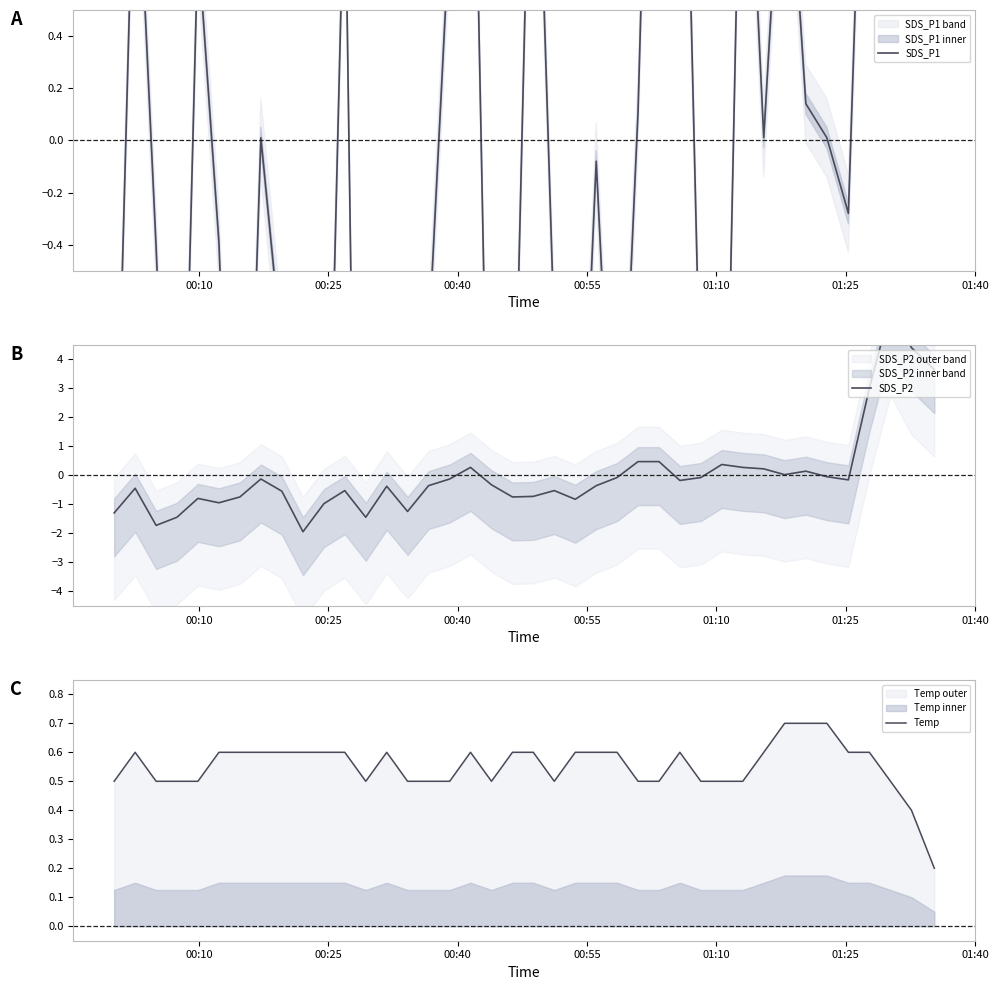

Which series ends up on top after the final intersection of SDS_P1 and Temp?

SDS_P1